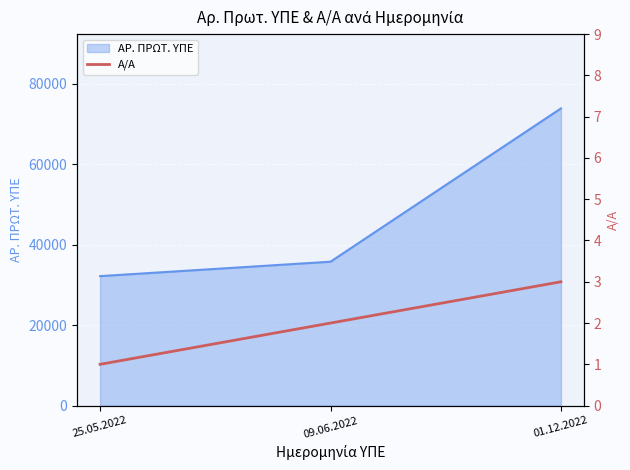

The value of ΑΡ. ΠΡΩΤ. ΥΠΕ at 25.05.2022 is 32161. True or false?

True